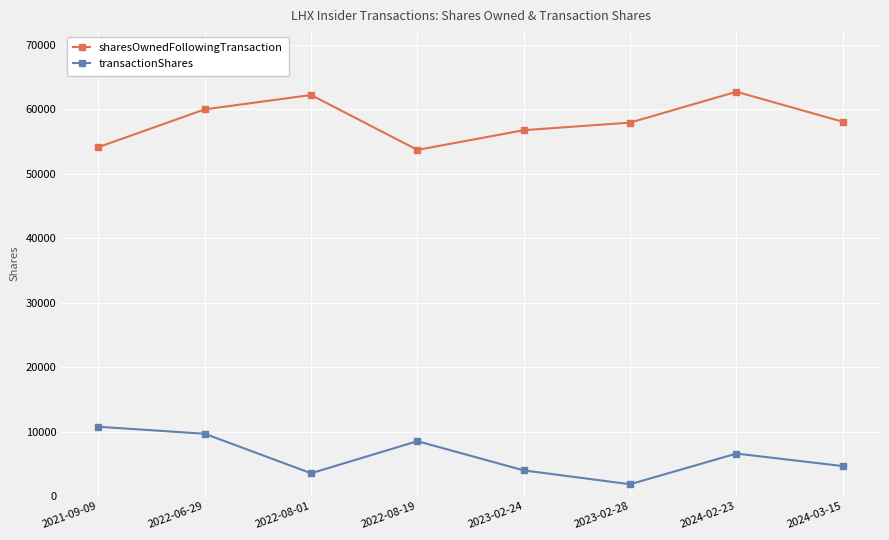

At which label does transactionShares first exceed 6593?

2021-09-09